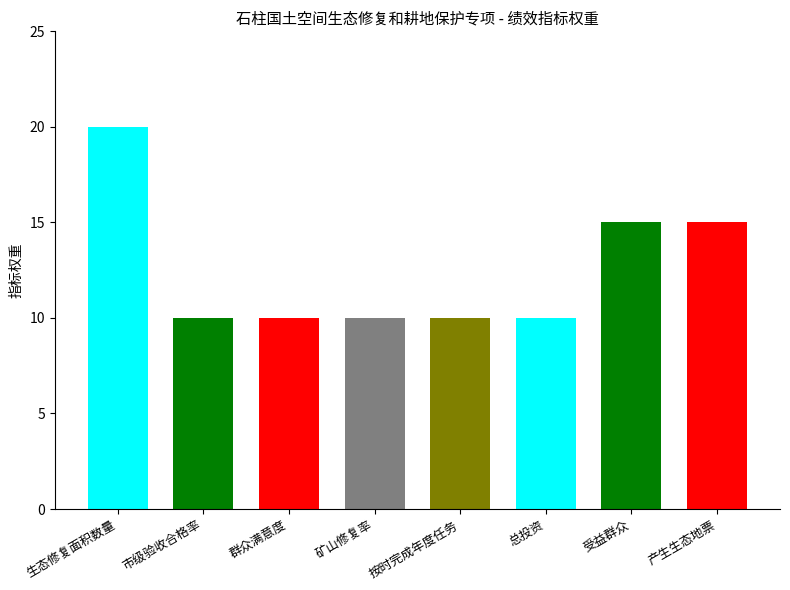

What is the sum of the values at 生态修复面积数量 and 市级验收合格率?

30